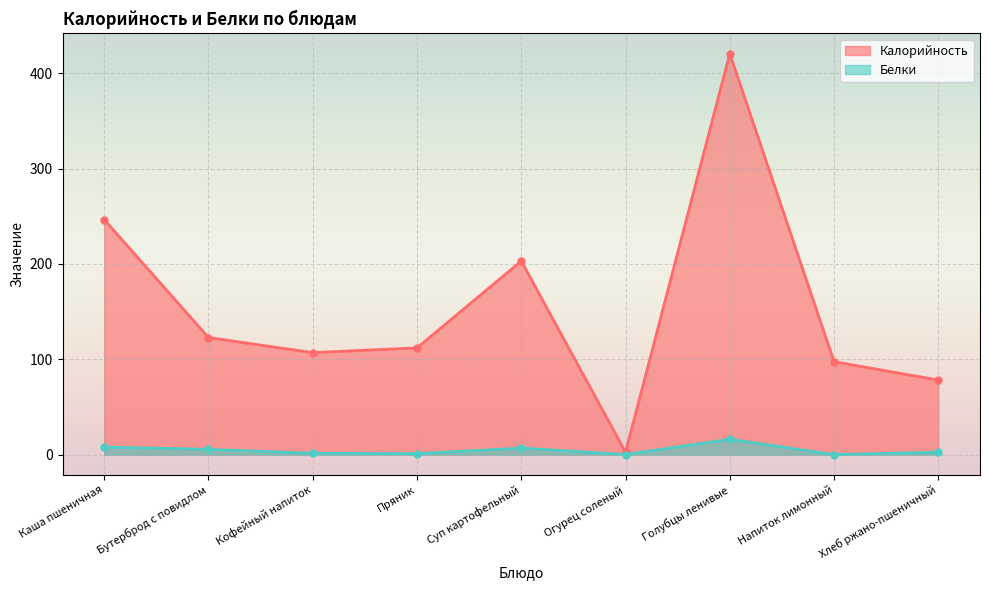

How many lines are shown in the chart?

2